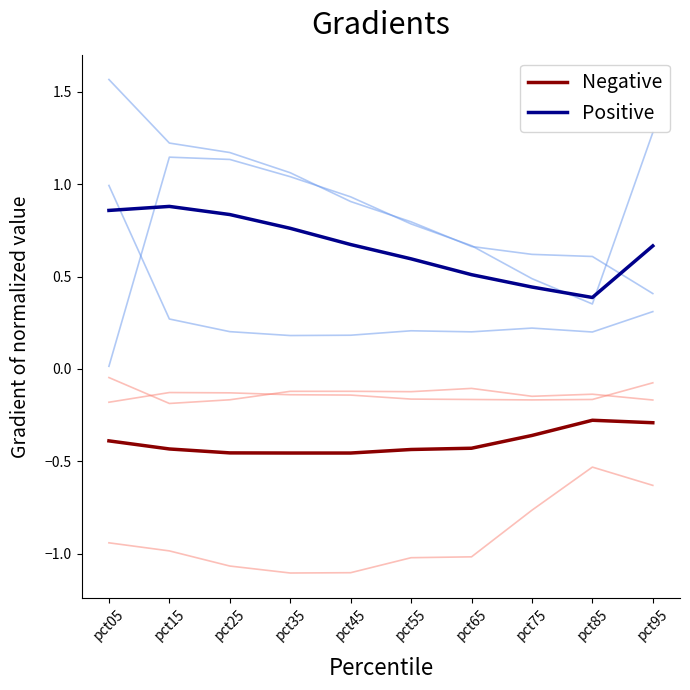

Between pct45 and pct85, which is larger?

pct85